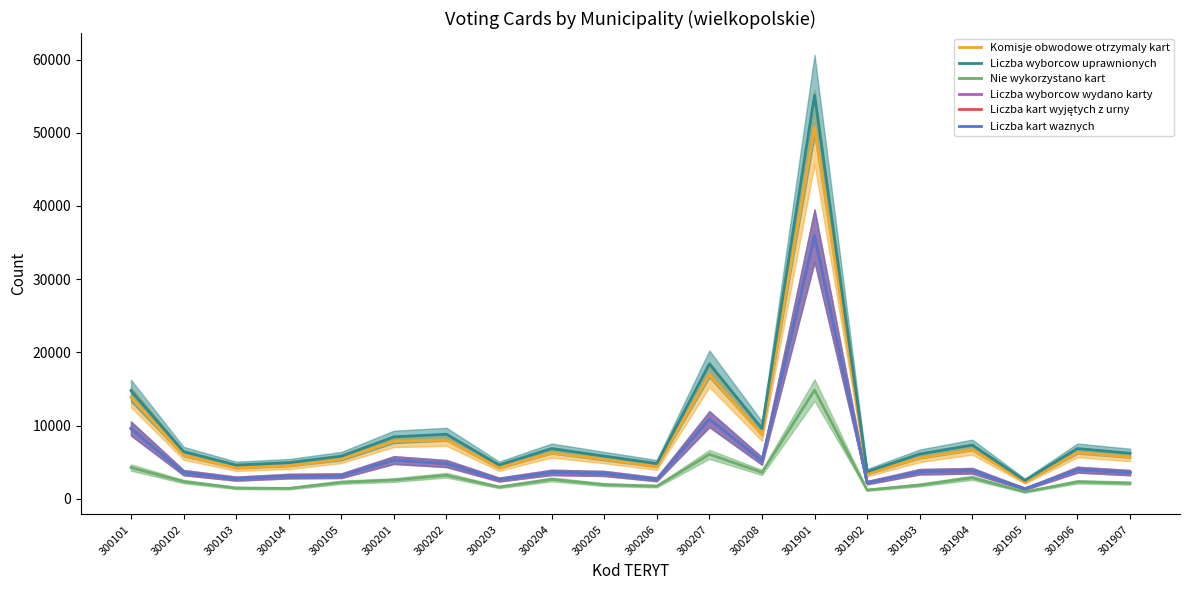

Does the chart display data point markers on the line(s)?

No